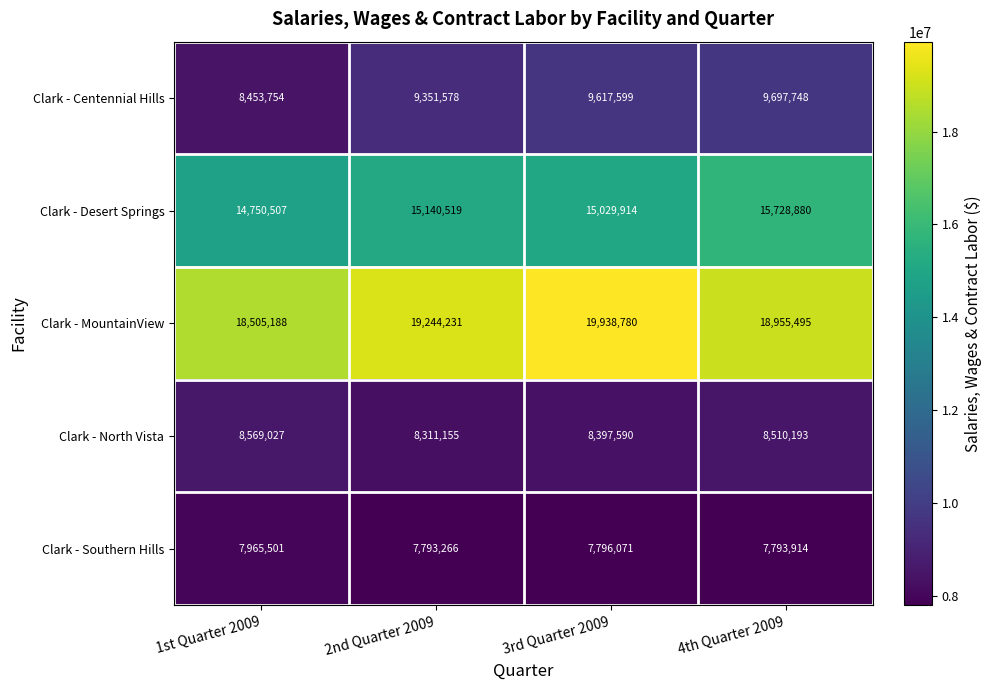

At which category is the sum across all series the highest?

3rd Quarter 2009